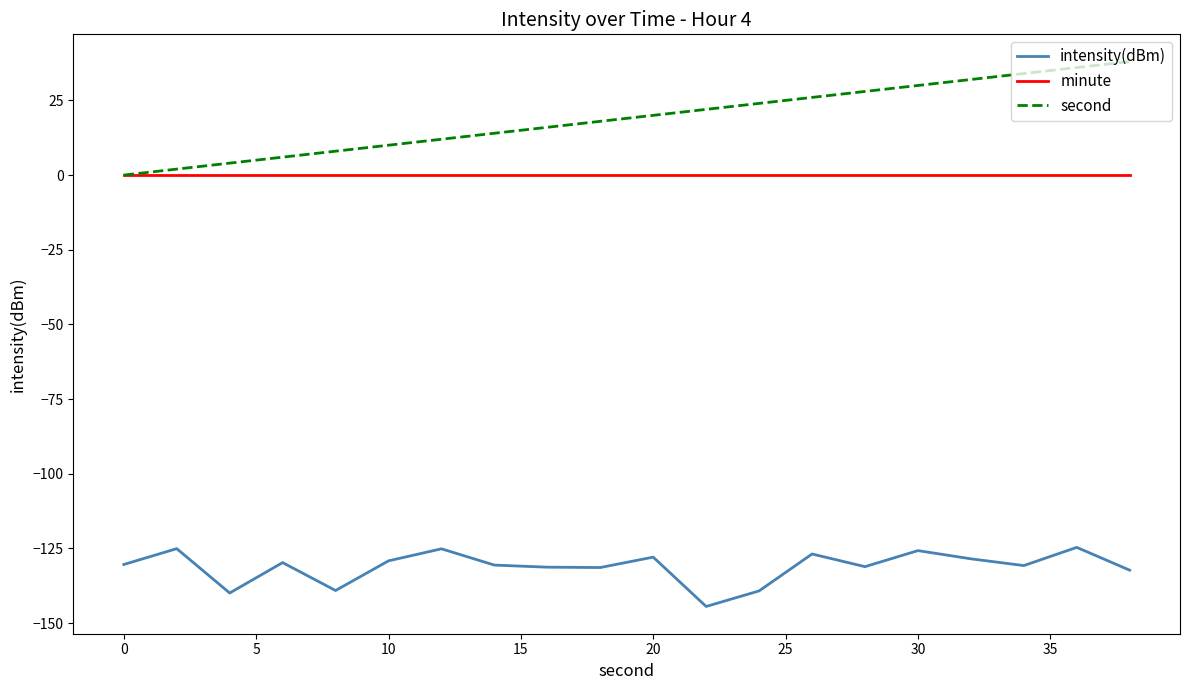

What is the smallest value displayed?

-144.4